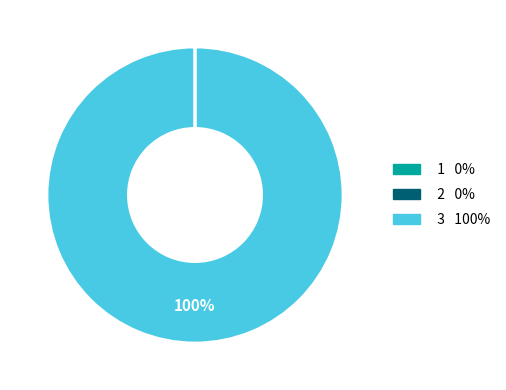

Which category has the biggest portion of the pie?

3